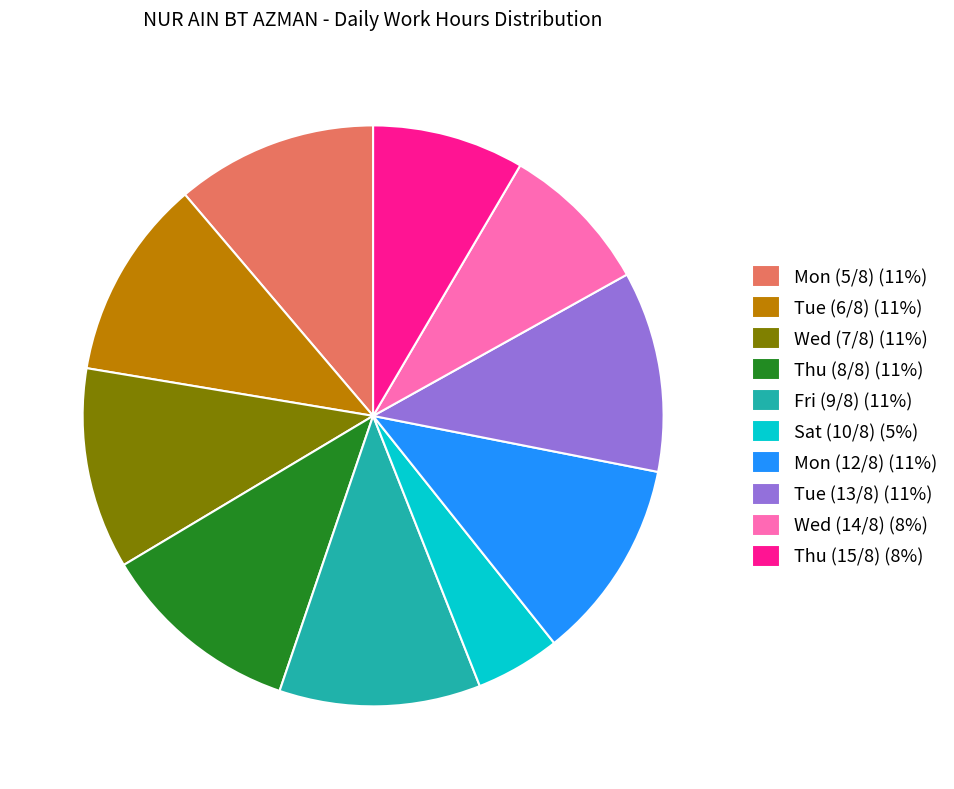

Combined, do Mon (12/8) (11%) and Tue (13/8) (11%) account for over 50%?

No